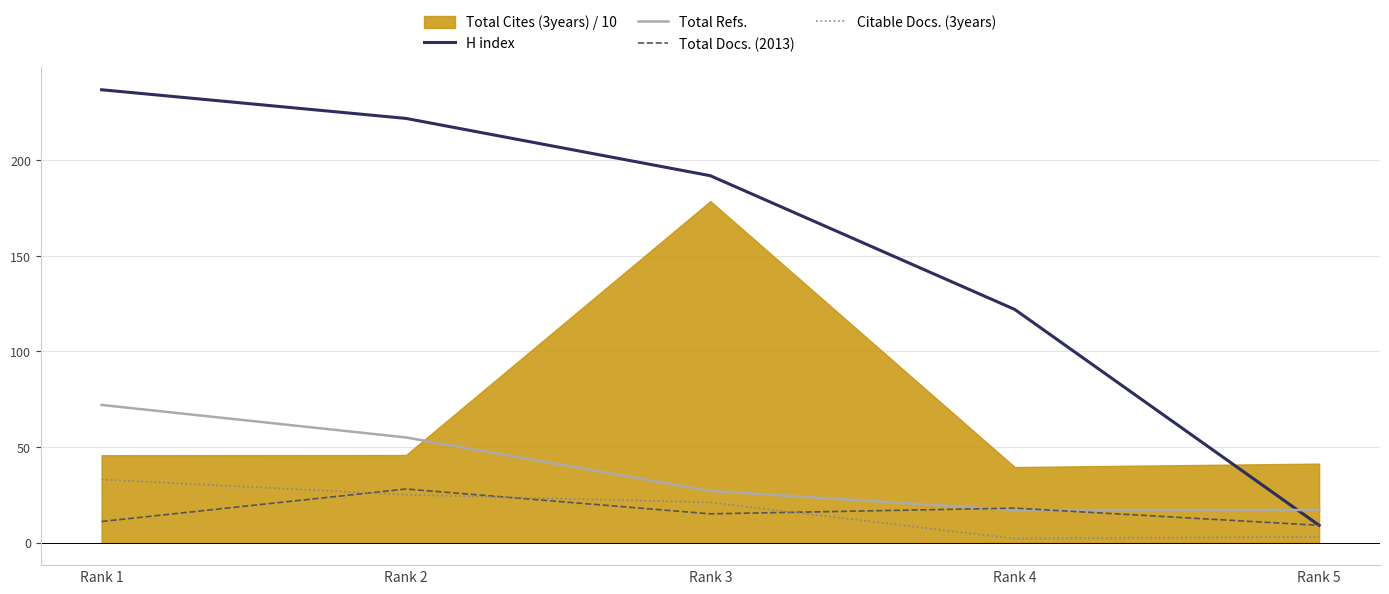

Which has a higher value, Rank 5 or Rank 4?

Rank 4